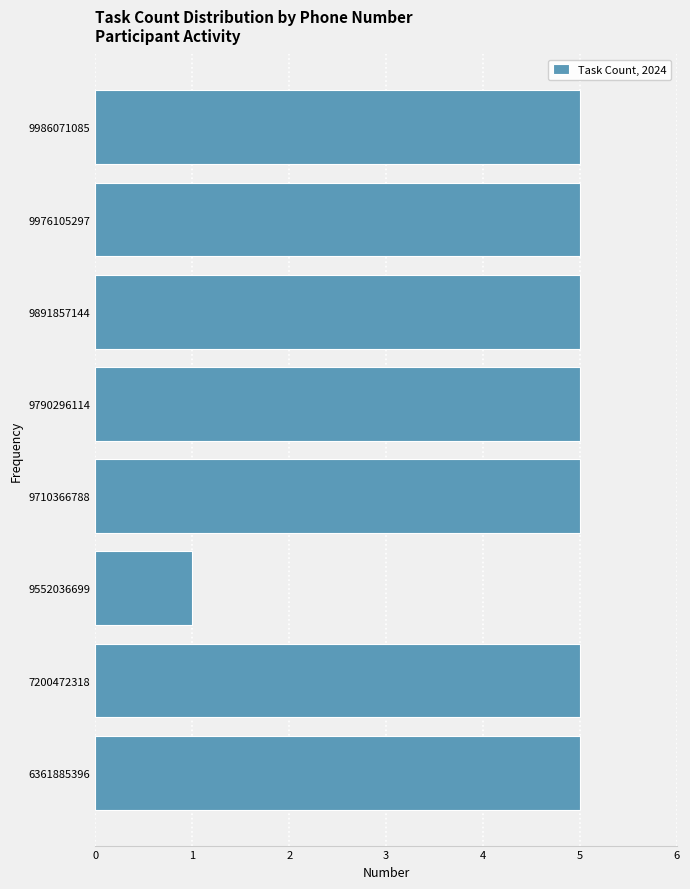

Reading bottom to top, extract all data points from this chart.

6361885396=5	7200472318=5	9552036699=1	9710366788=5	9790296114=5	9891857144=5	9976105297=5	9986071085=5